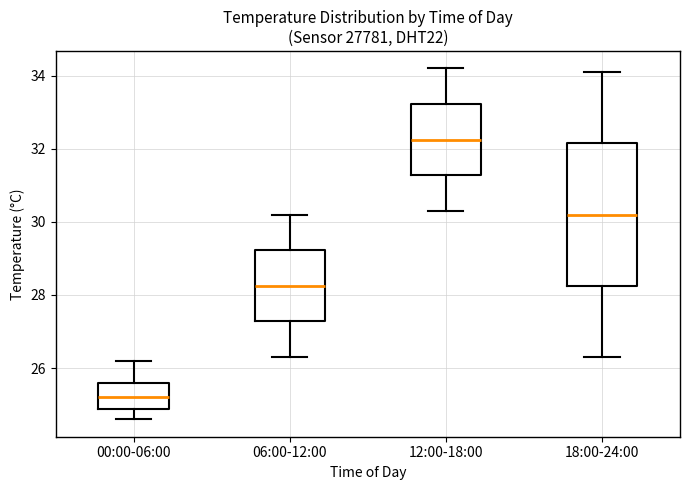

Which box has the highest median line?

12:00-18:00